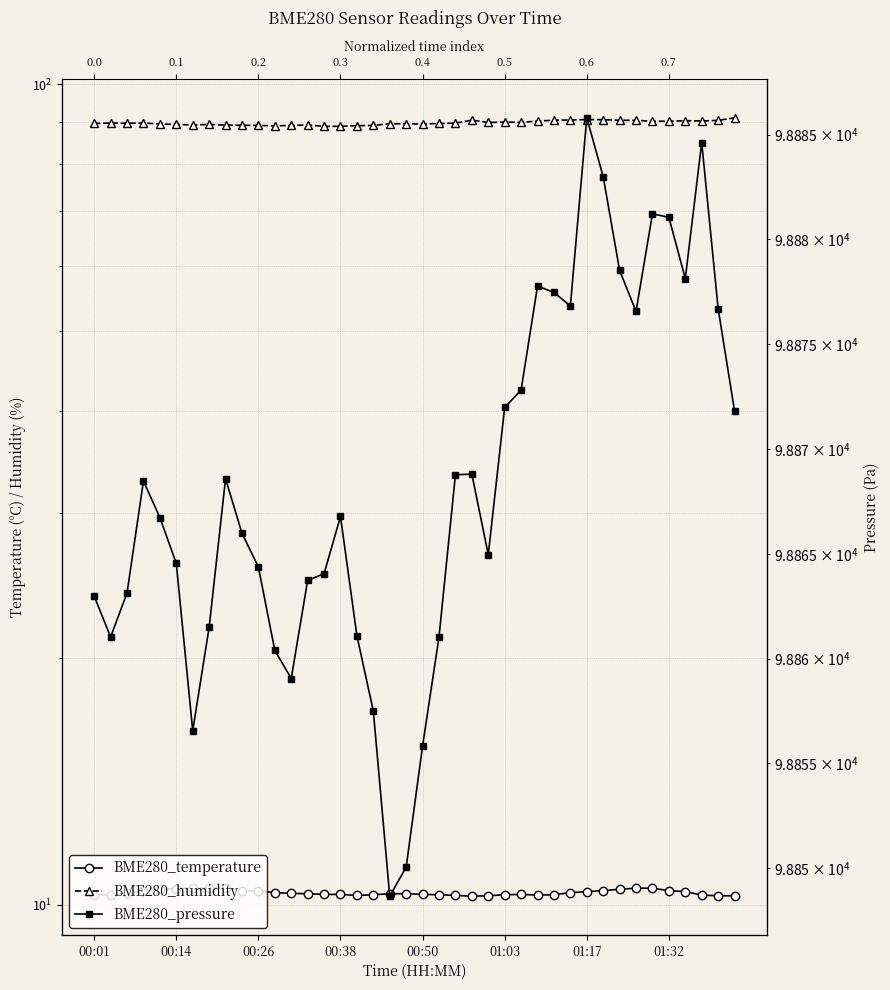

What is the difference between the maximum and second lowest values in the BME280_temperature series?

0.2